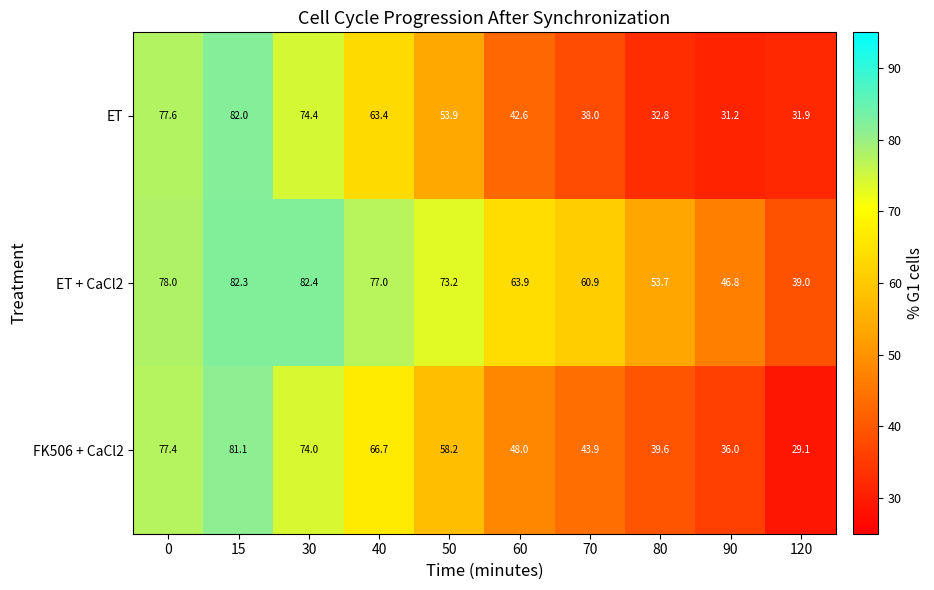

Rank the series at 0 from lowest to highest value.

FK506 + CaCl2, ET, ET + CaCl2